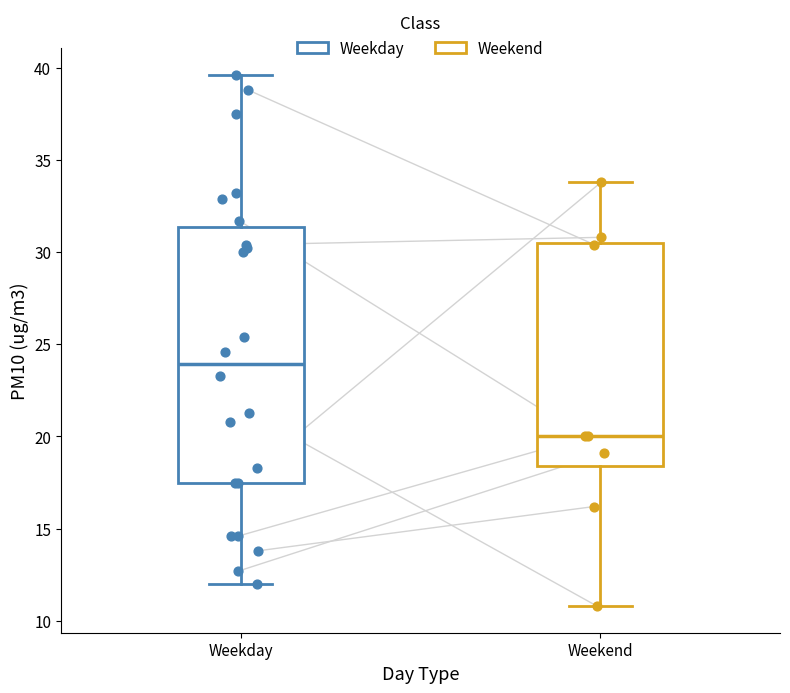

Comparing the boxes themselves (not the whiskers), which one is the tallest?

Weekday